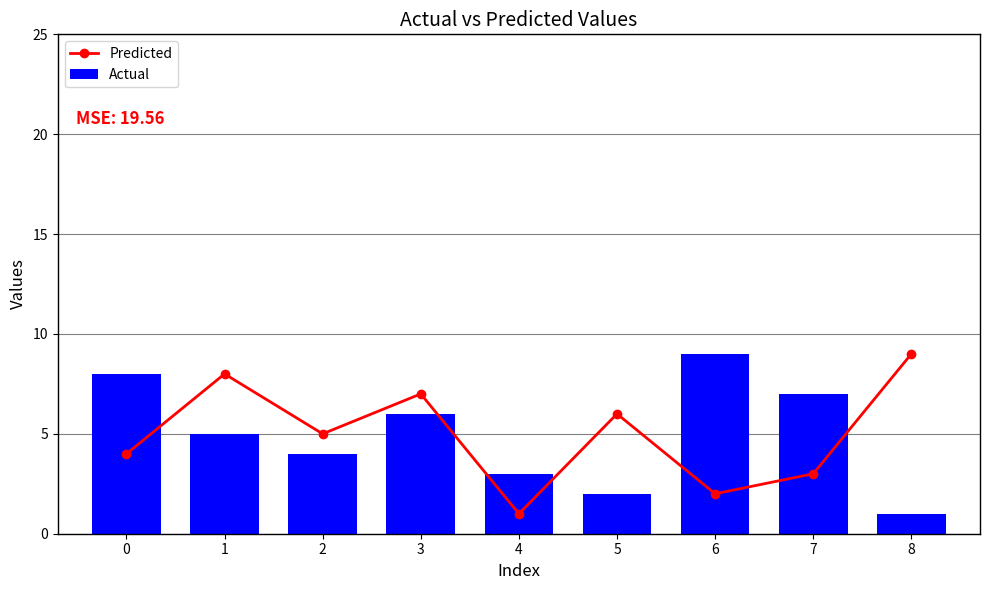

The value of Predicted at 7 is 3. True or false?

True